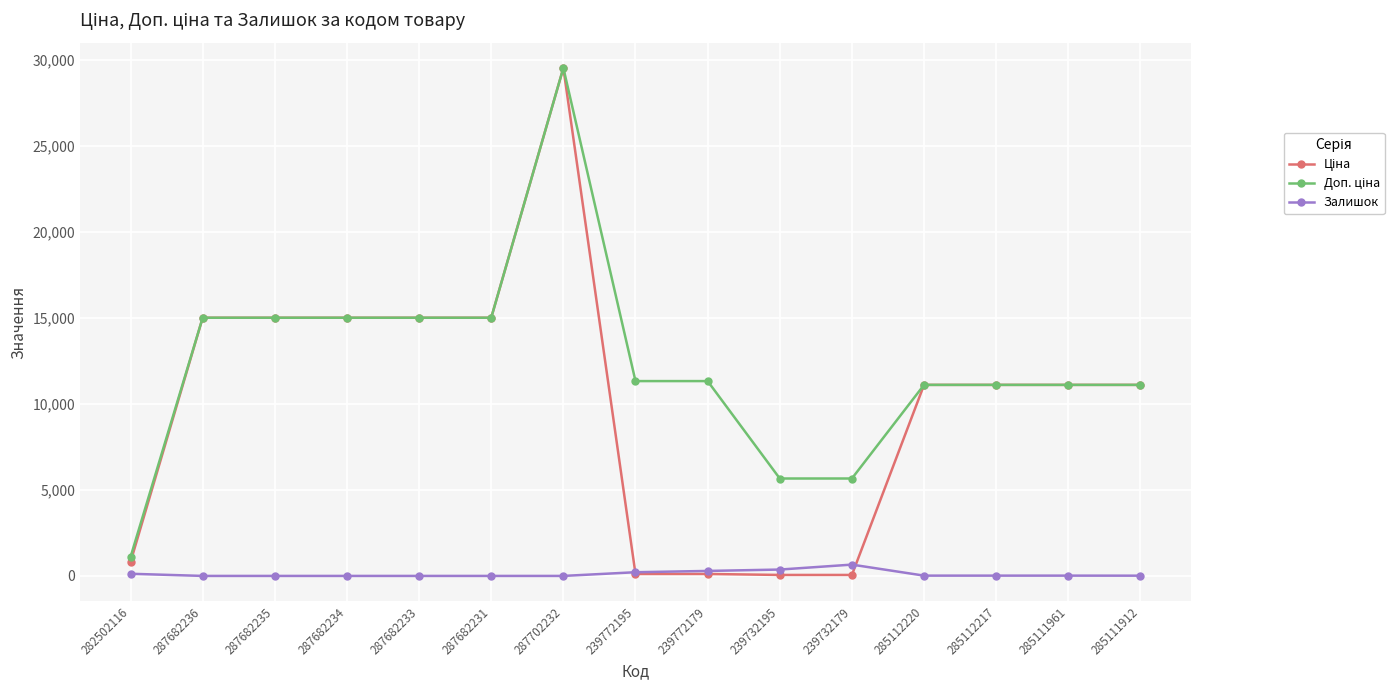

At which category is the sum across all series the highest?

287702232